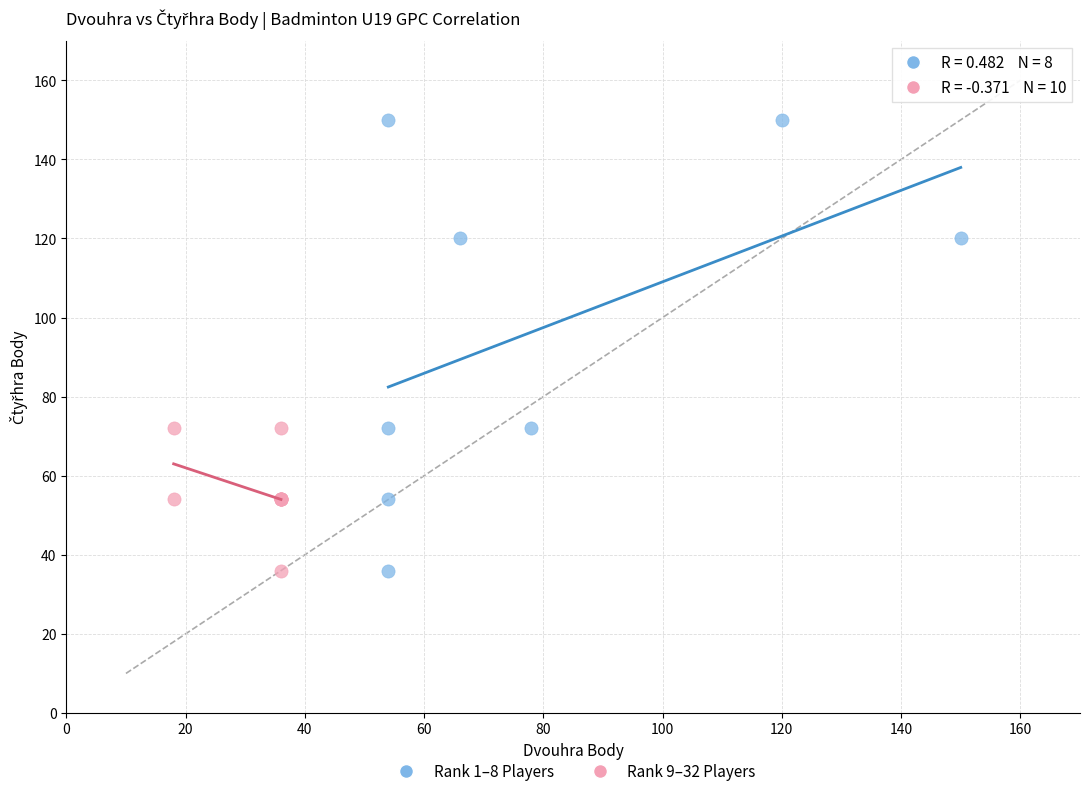

Which series has the widest spread of Y values?

Rank 1–8 Players